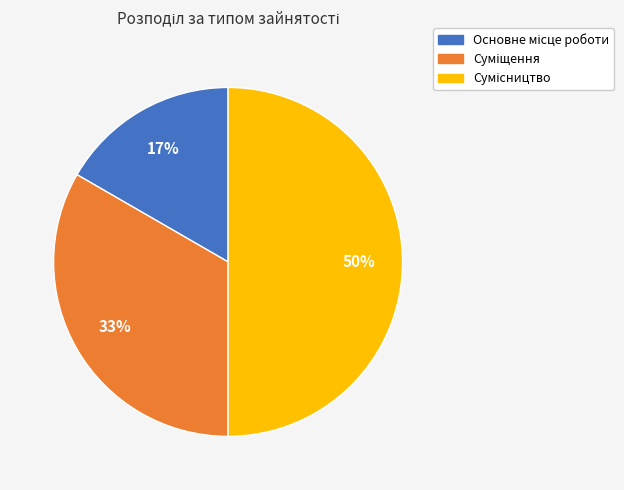

To the nearest percent, what is the difference between the largest and smallest slice percentages?

33%